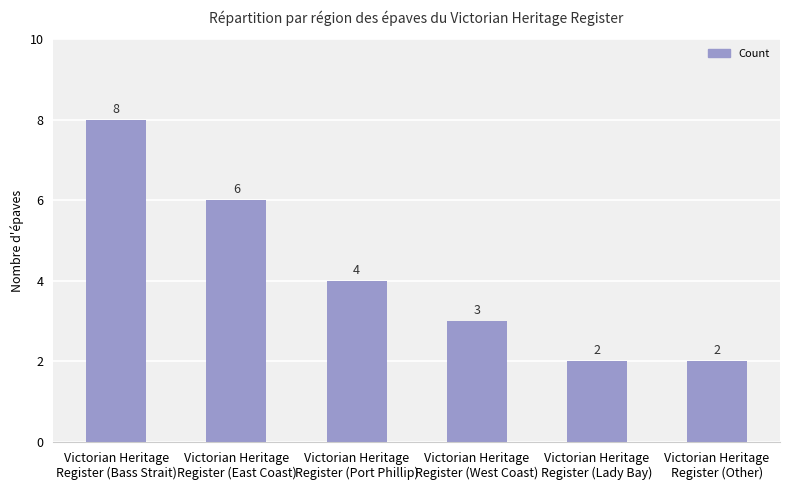

How many values are below 4?

3